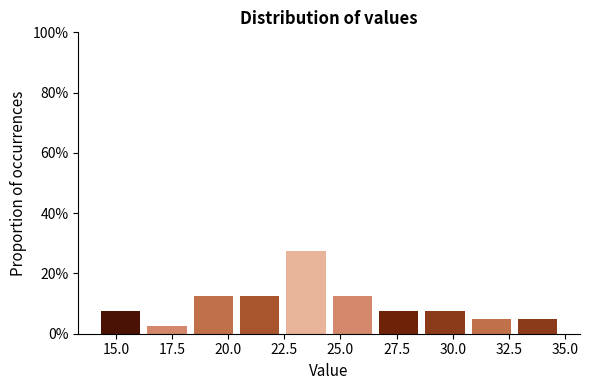

Which range on the x-axis has the tallest bar?

22.5 to 24.5